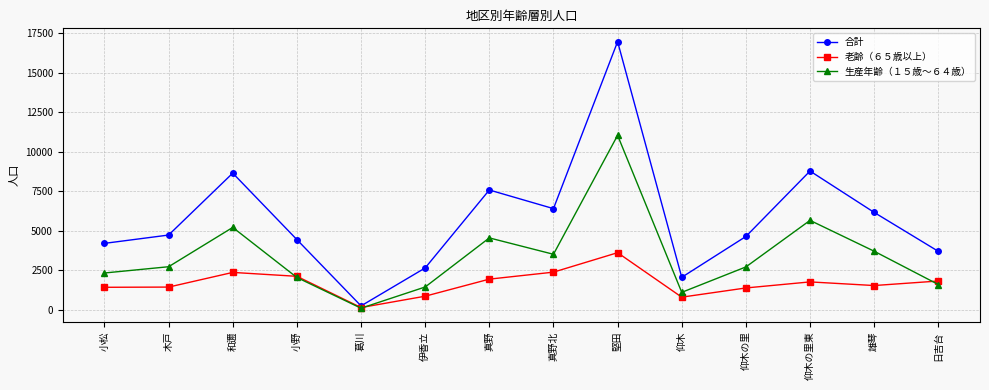

What are all the series names shown in the legend?

合計, 老齢（６５歳以上）, 生産年齢（１５歳～６４歳）